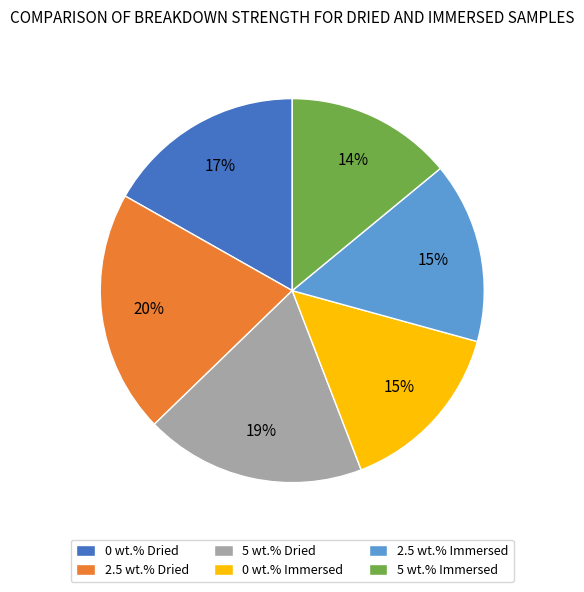

How many segments does this pie chart have?

6